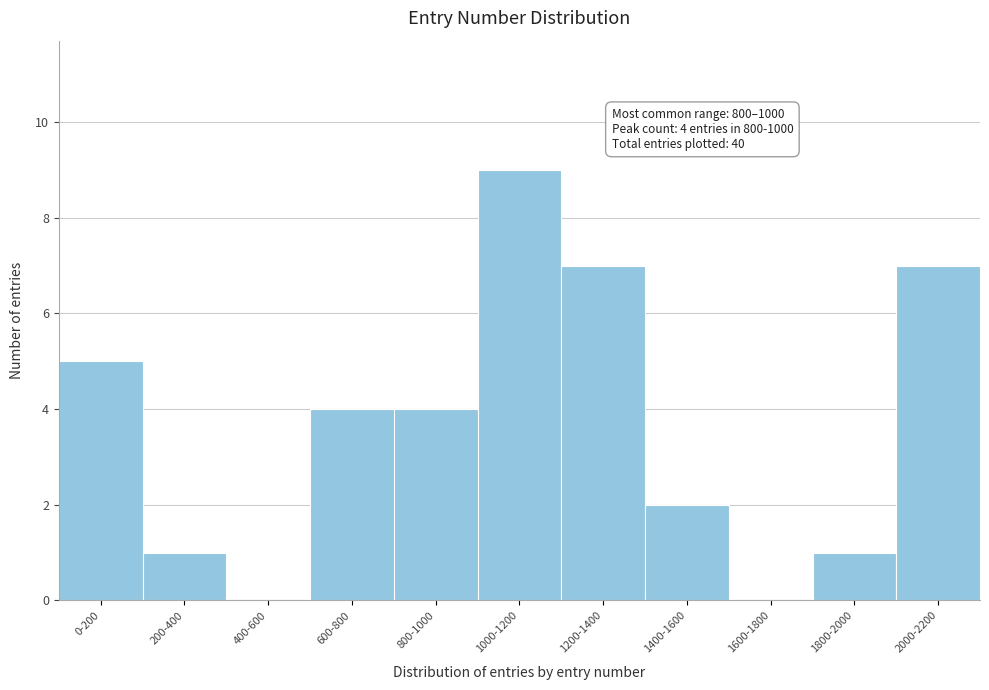

Reading right to left, transcribe all the data shown in this chart.

2000-2200=7	1800-2000=1	1600-1800=0	1400-1600=2	1200-1400=7	1000-1200=9	800-1000=4	600-800=4	400-600=0	200-400=1	0-200=5